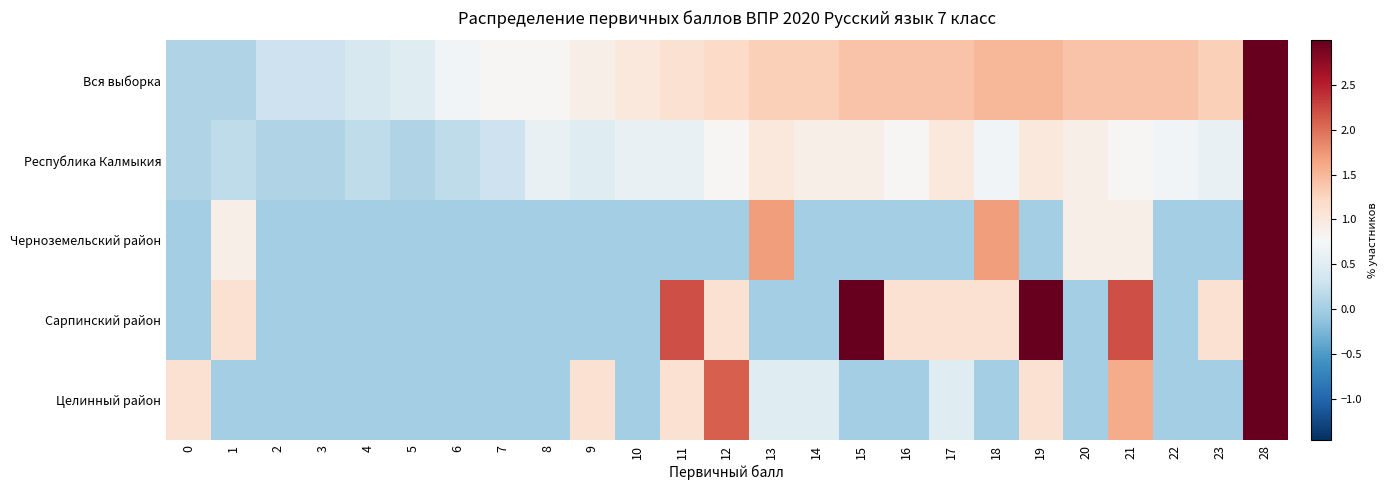

Reading right to left, what are all the values shown in this chart?

Вся выборка: 28=3.9	23=1.3	22=1.4	21=1.4	20=1.4	19=1.5	18=1.5	17=1.4	16=1.4	15=1.4	14=1.3	13=1.3	12=1.2	11=1.1	10=1.0	9=0.9	8=0.8	7=0.8	6=0.7	5=0.5	4=0.4	3=0.3	2=0.3	1=0.1	0=0.1
Республика Калмыкия: 28=4.9	23=0.6	22=0.7	21=0.8	20=0.9	19=1.0	18=0.7	17=1.0	16=0.8	15=0.9	14=0.9	13=1.0	12=0.8	11=0.6	10=0.6	9=0.5	8=0.6	7=0.3	6=0.2	5=0.1	4=0.2	3=0.1	2=0.1	1=0.2	0=0.1
Черноземельский район: 28=7.8	23=0.0	22=0.0	21=0.9	20=0.9	19=0.0	18=1.7	17=0.0	16=0.0	15=0.0	14=0.0	13=1.7	12=0.0	11=0.0	10=0.0	9=0.0	8=0.0	7=0.0	6=0.0	5=0.0	4=0.0	3=0.0	2=0.0	1=0.9	0=0.0
Сарпинский район: 28=4.4	23=1.1	22=0.0	21=2.2	20=0.0	19=4.4	18=1.1	17=1.1	16=1.1	15=3.3	14=0.0	13=0.0	12=1.1	11=2.2	10=0.0	9=0.0	8=0.0	7=0.0	6=0.0	5=0.0	4=0.0	3=0.0	2=0.0	1=1.1	0=0.0
Целинный район: 28=3.2	23=0.0	22=0.0	21=1.6	20=0.0	19=1.1	18=0.0	17=0.5	16=0.0	15=0.0	14=0.5	13=0.5	12=2.1	11=1.1	10=0.0	9=1.1	8=0.0	7=0.0	6=0.0	5=0.0	4=0.0	3=0.0	2=0.0	1=0.0	0=1.1